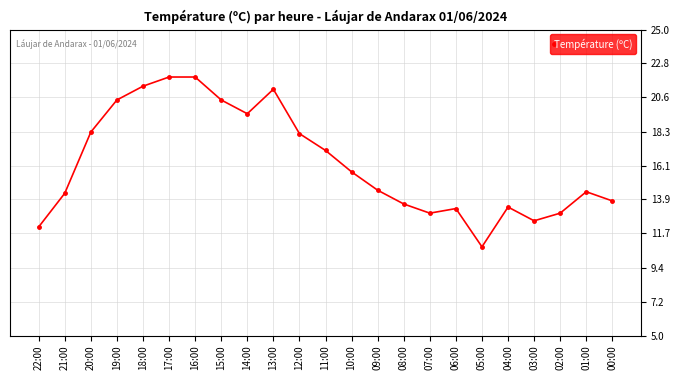

What position from the left is 07:00?

16